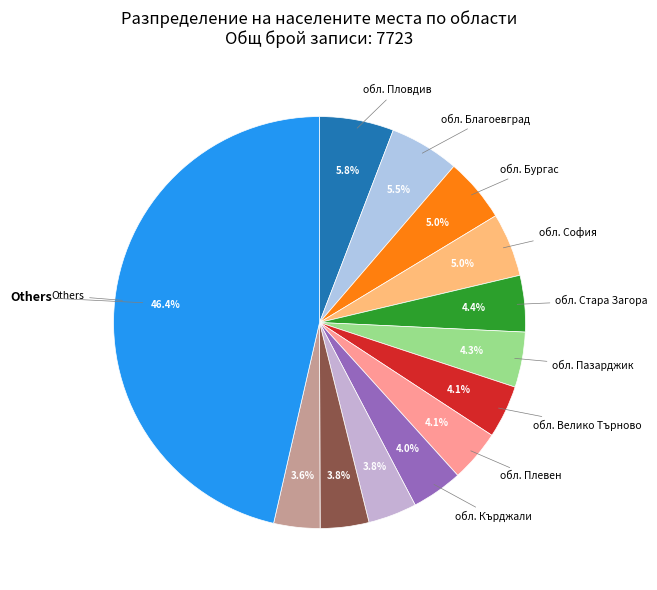

To the nearest percent, what is the average slice percentage?

8%